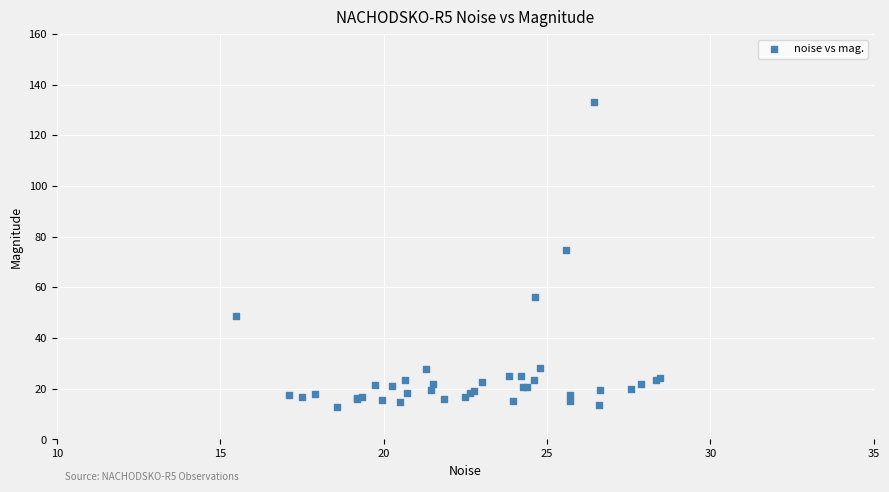

What Y value in the scatter plot is closest to 73?

74.9